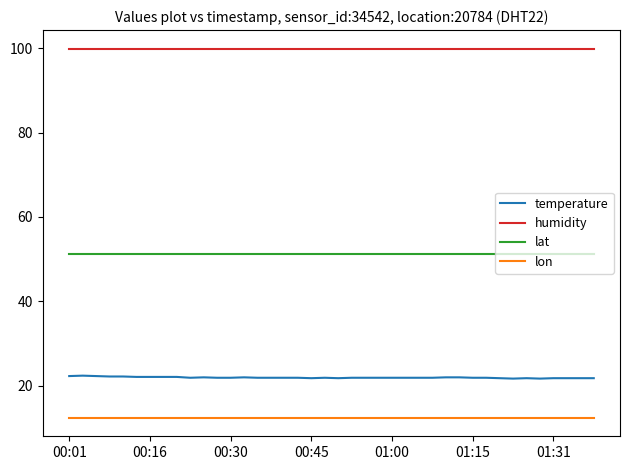

True or false: temperature has more than 0 interior local peaks.

True